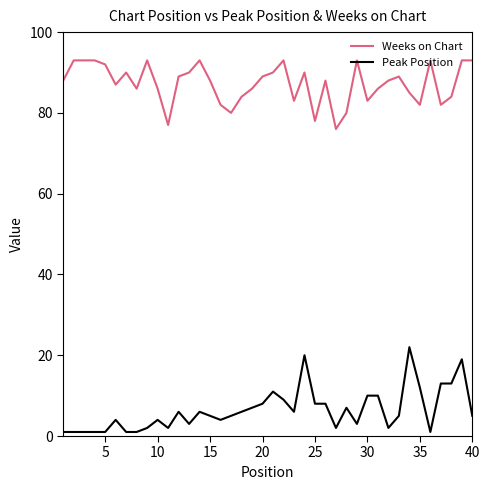

True or false: Weeks on Chart and Peak Position cross at least once.

False